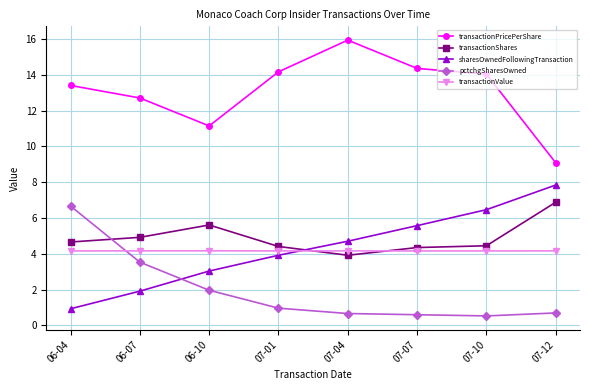

What position from the left is 07-07?

6